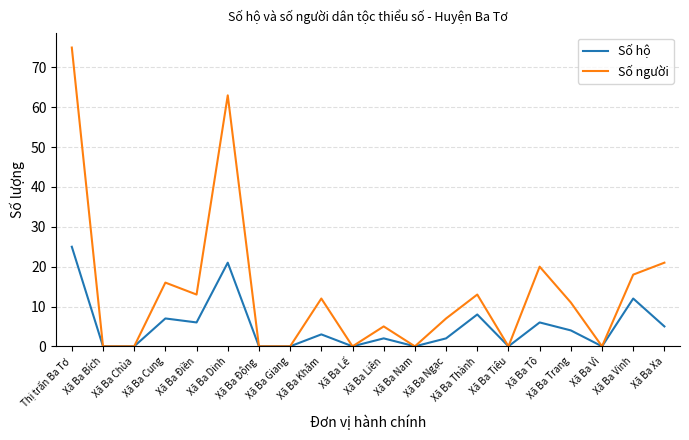

List the series in order of their overall mean, lowest first.

Số hộ, Số người